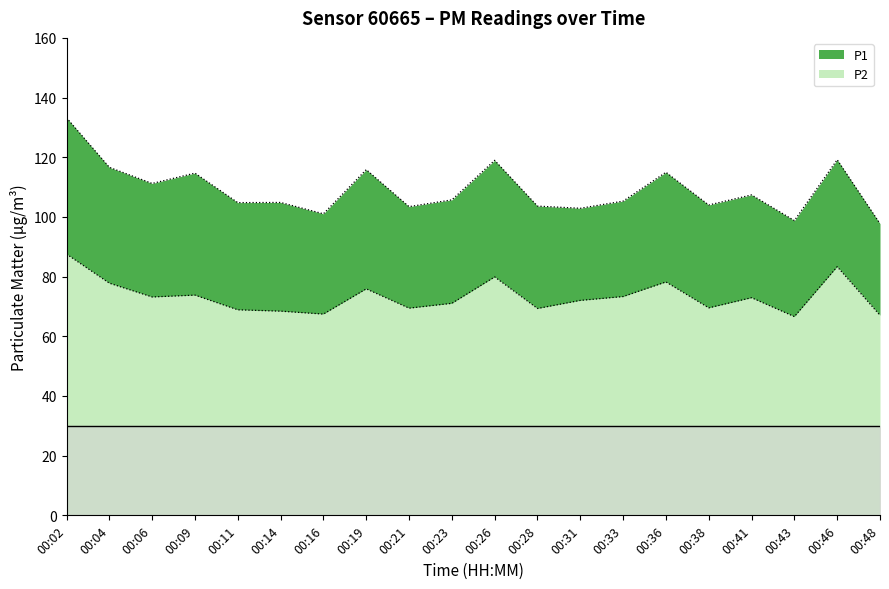

The value of P1 at 00:43 is 98.8. True or false?

True